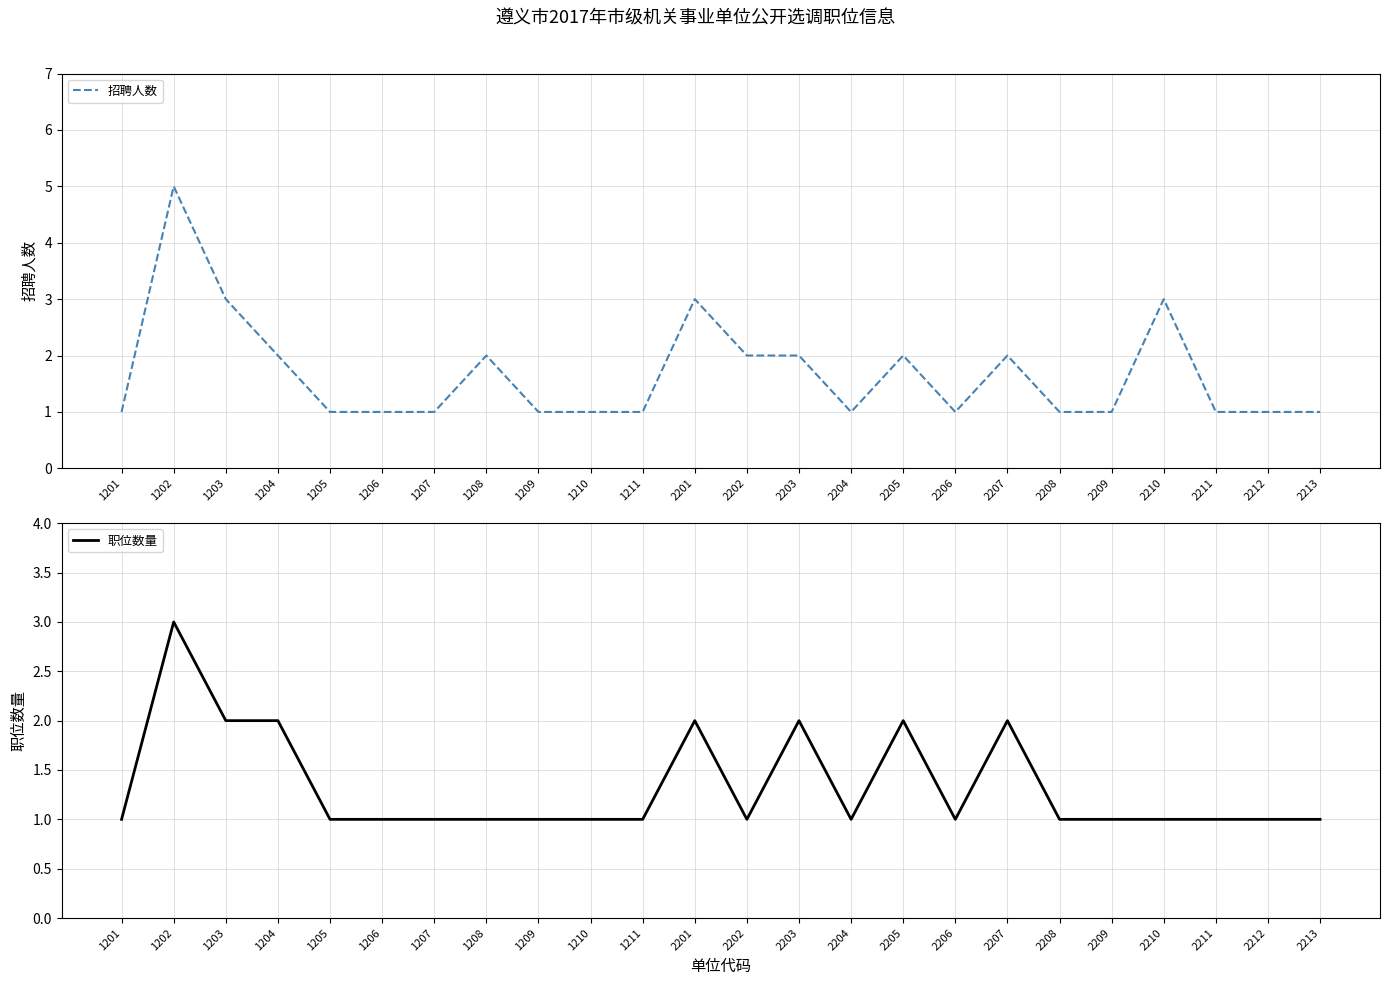

Rank the series at 2204 from highest to lowest value.

招聘人数, 职位数量